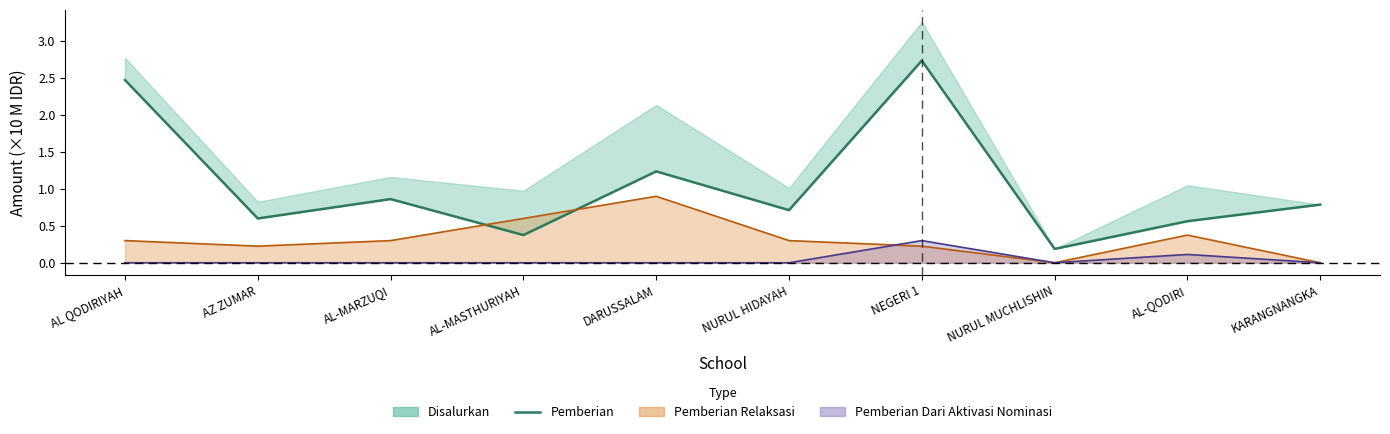

Which category has the highest value across all series?

NEGERI 1